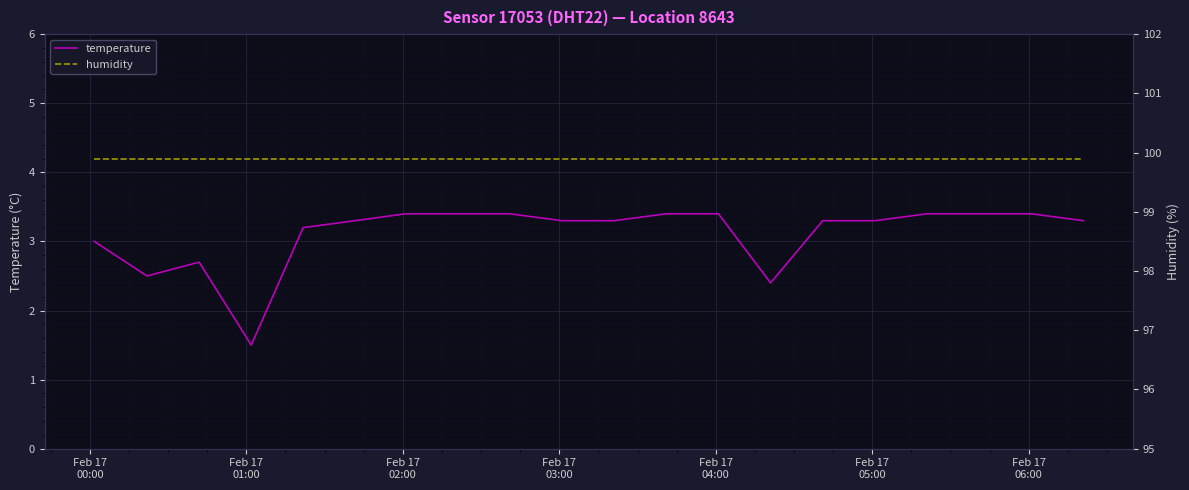

What is the maximum value for temperature?

3.4